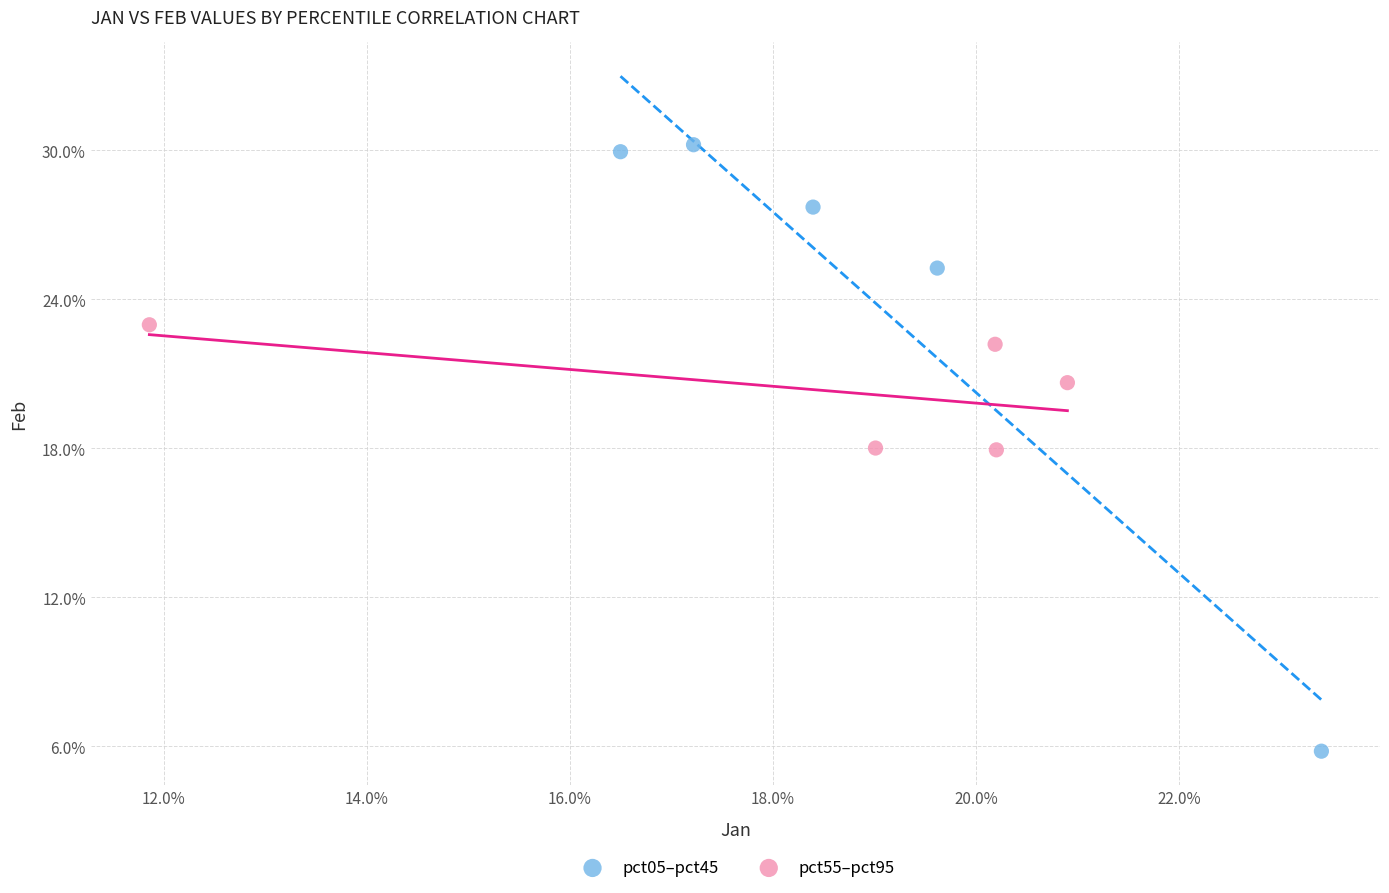

Which series has the widest spread of Y values?

pct05–pct45